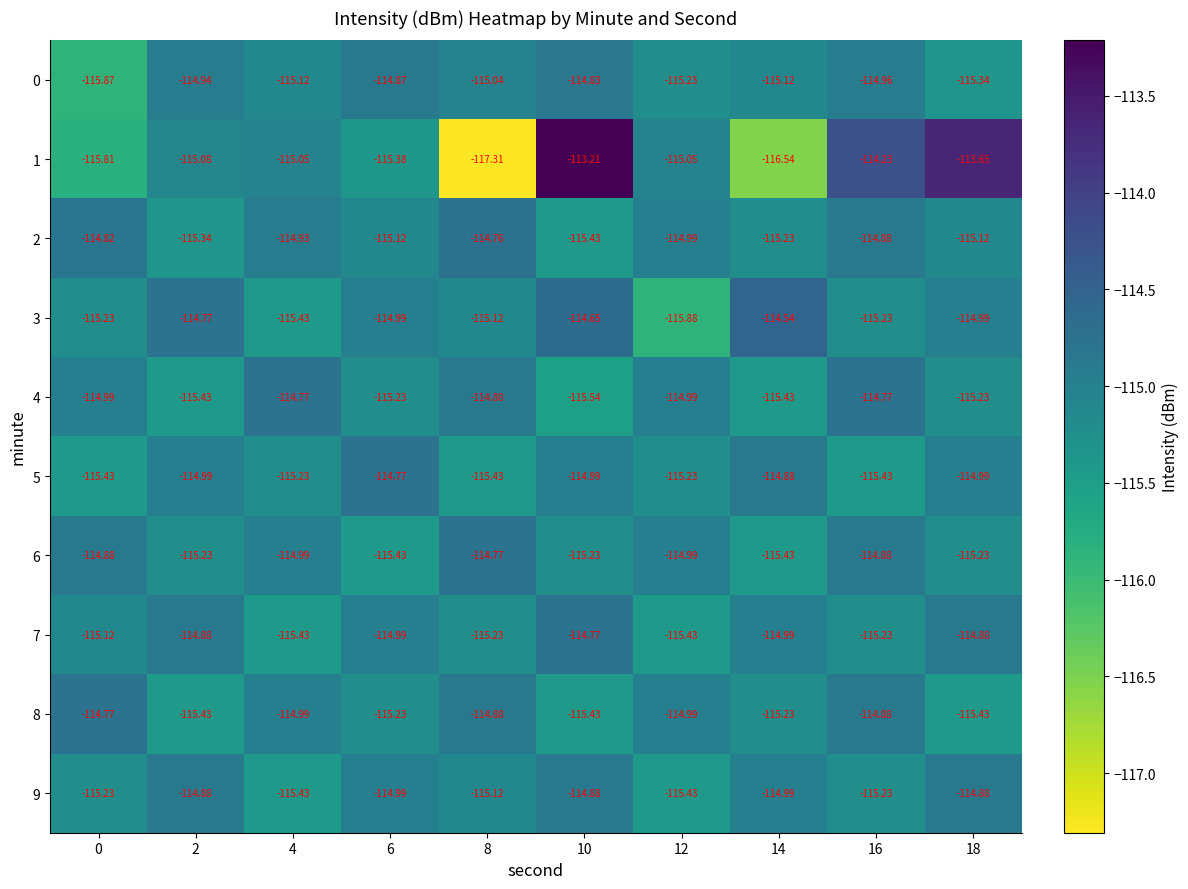

Which category has the lowest value across all series?

8